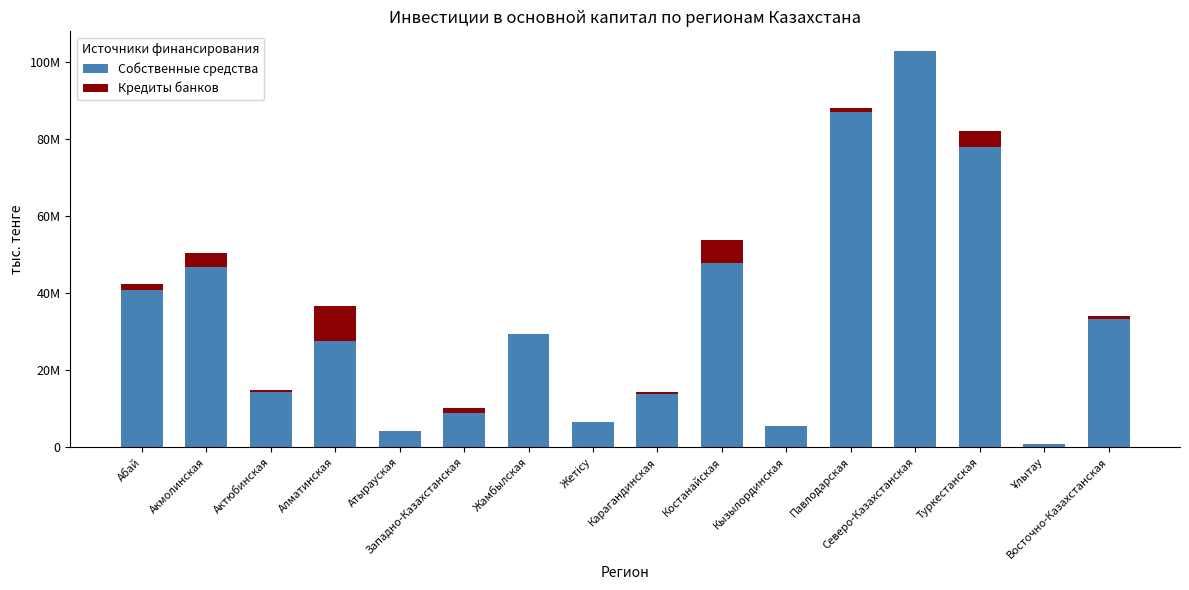

What are all the series names shown in the legend?

Собственные средства, Кредиты банков